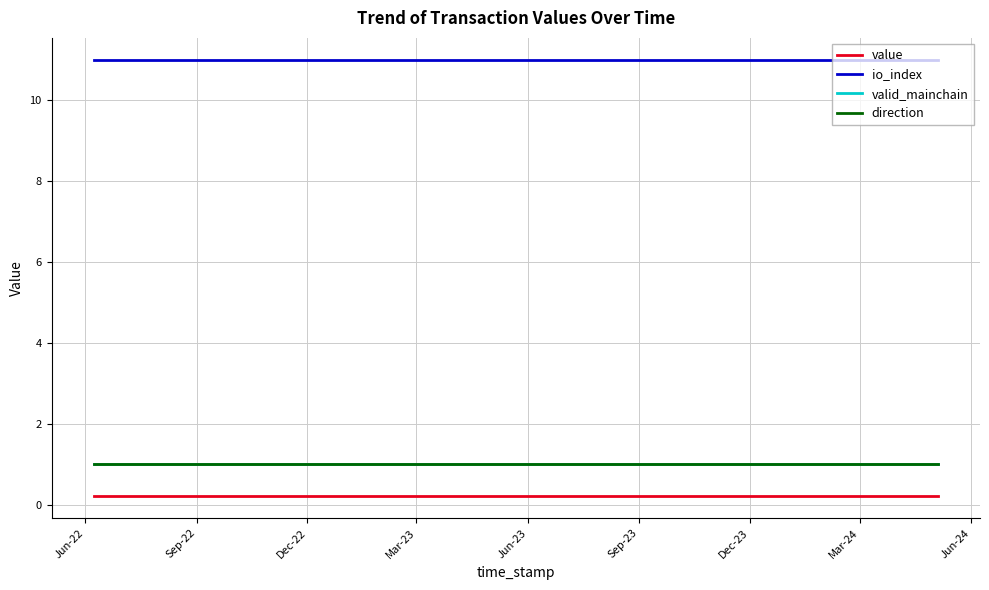

Is this an area chart (filled region under the line)?

No